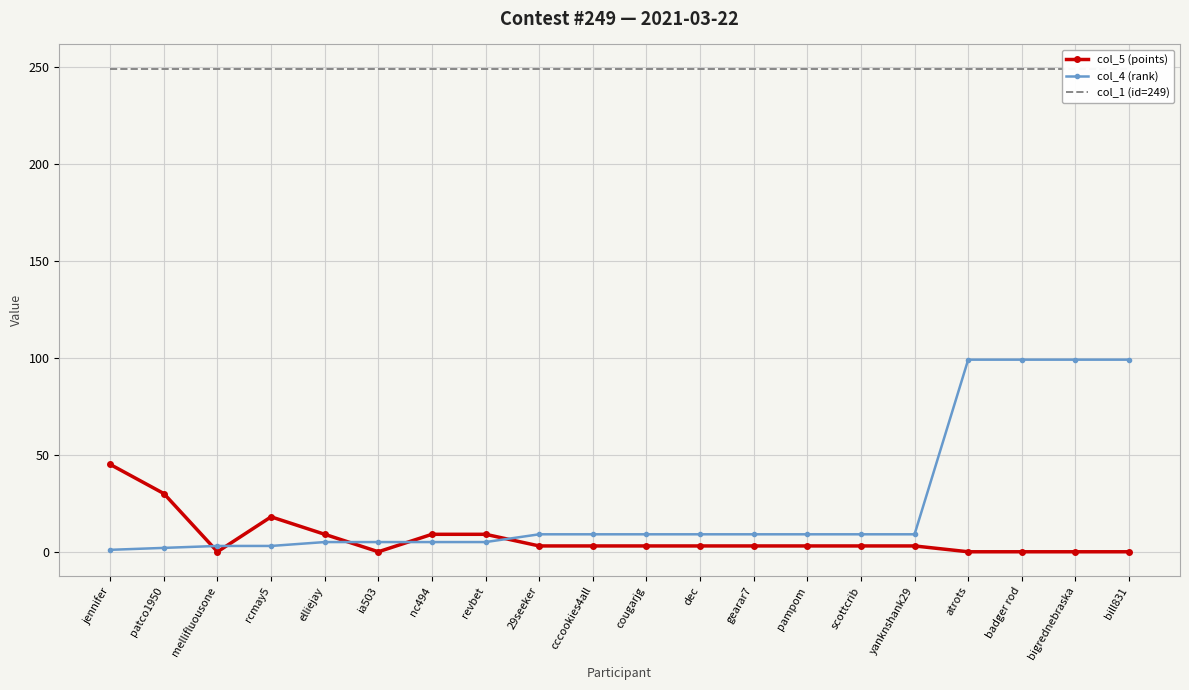

How many distinct data groups are displayed?

3